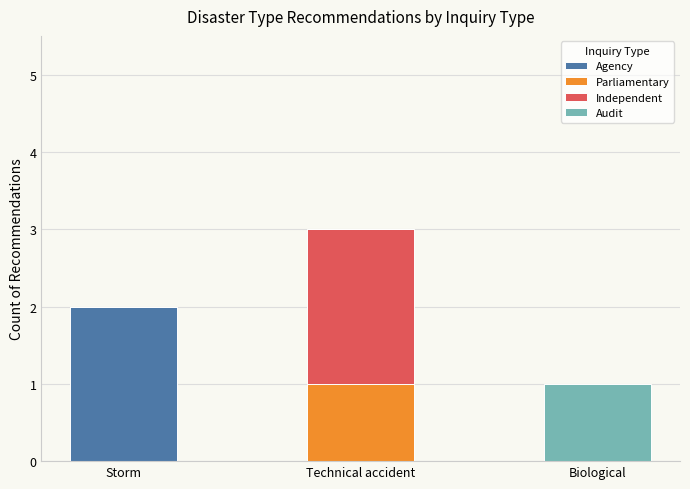

At which label does Agency reach its peak?

Storm